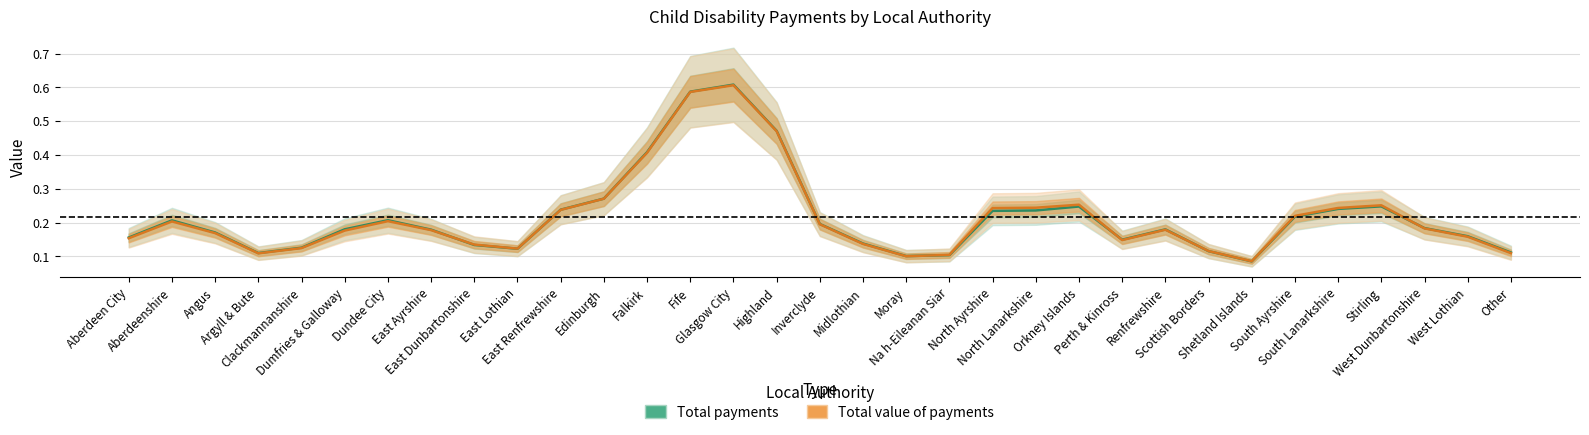

At how many categories does at least one series exceed 0?

33